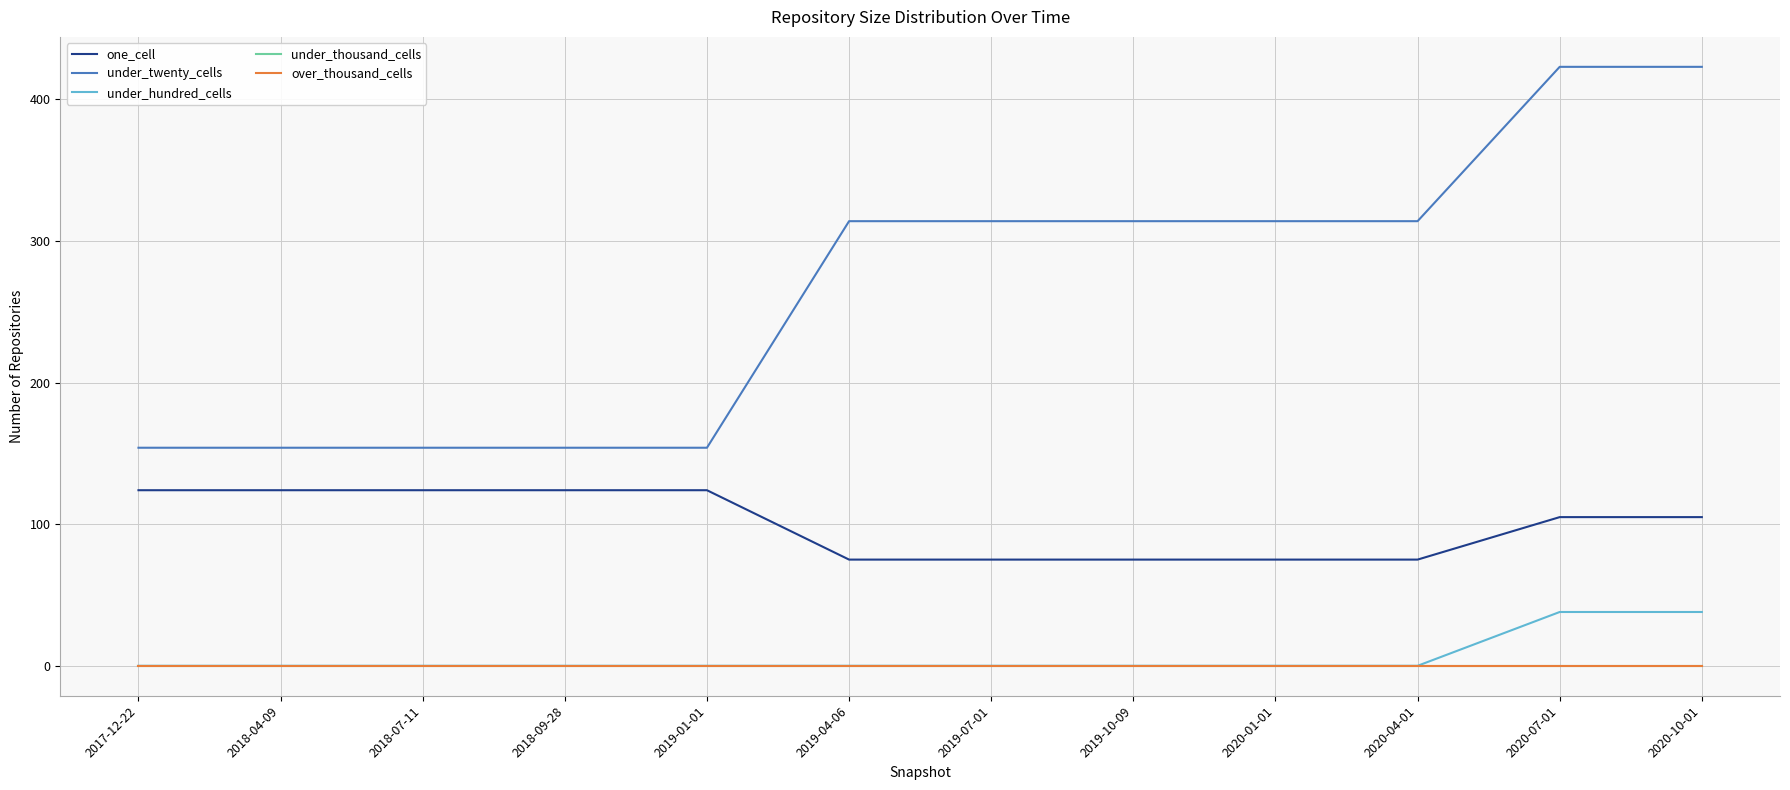

What is the label of the 4th point from the left?

2018-09-28